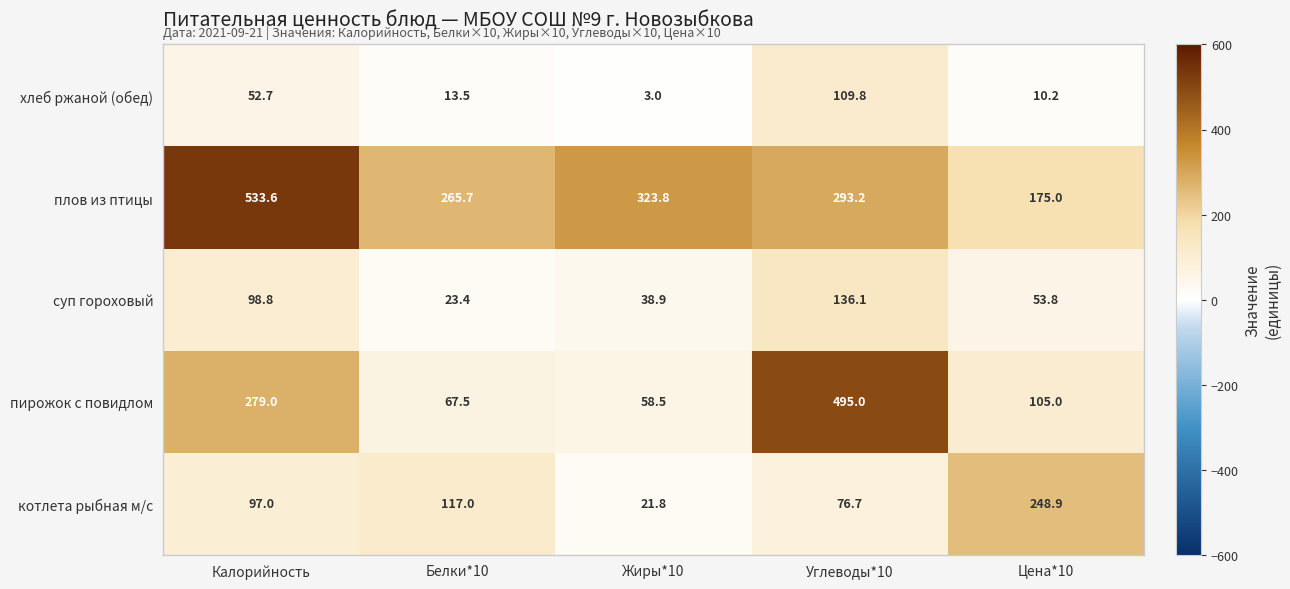

Which series has the largest range (max minus min)?

пирожок с повидлом